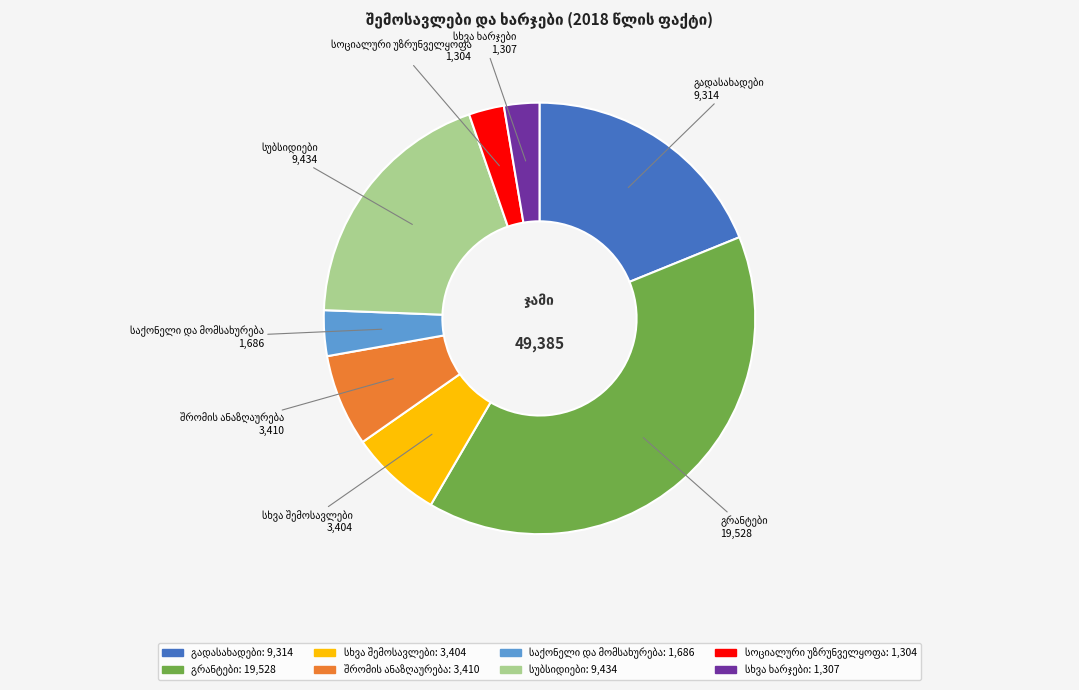

How many segments does this pie chart have?

8